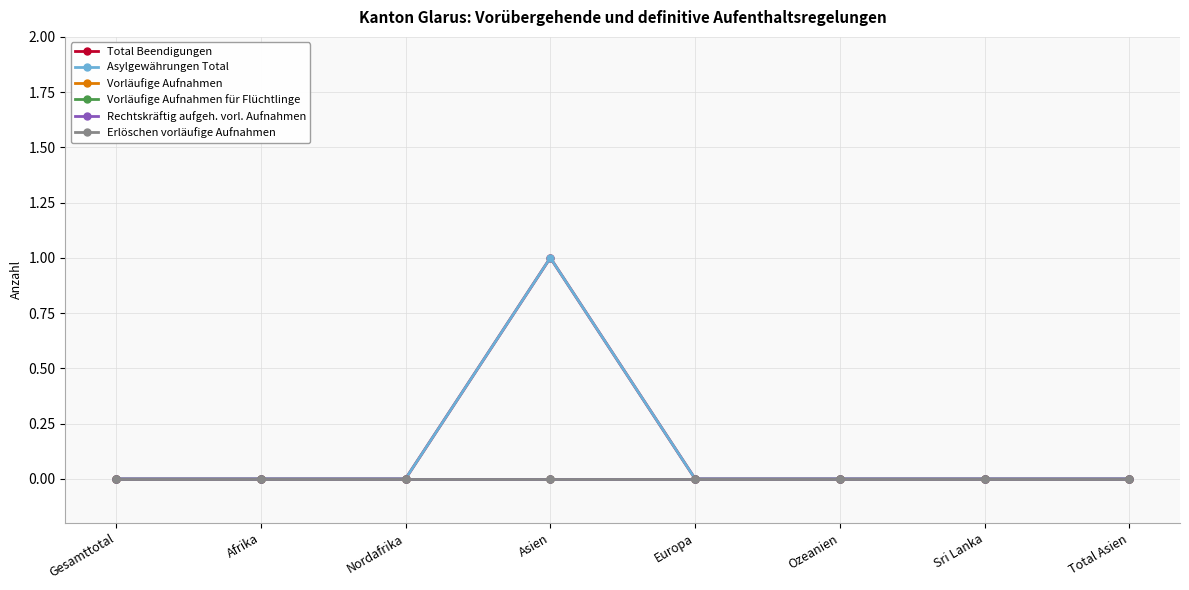

Does the chart display data point markers on the line(s)?

Yes